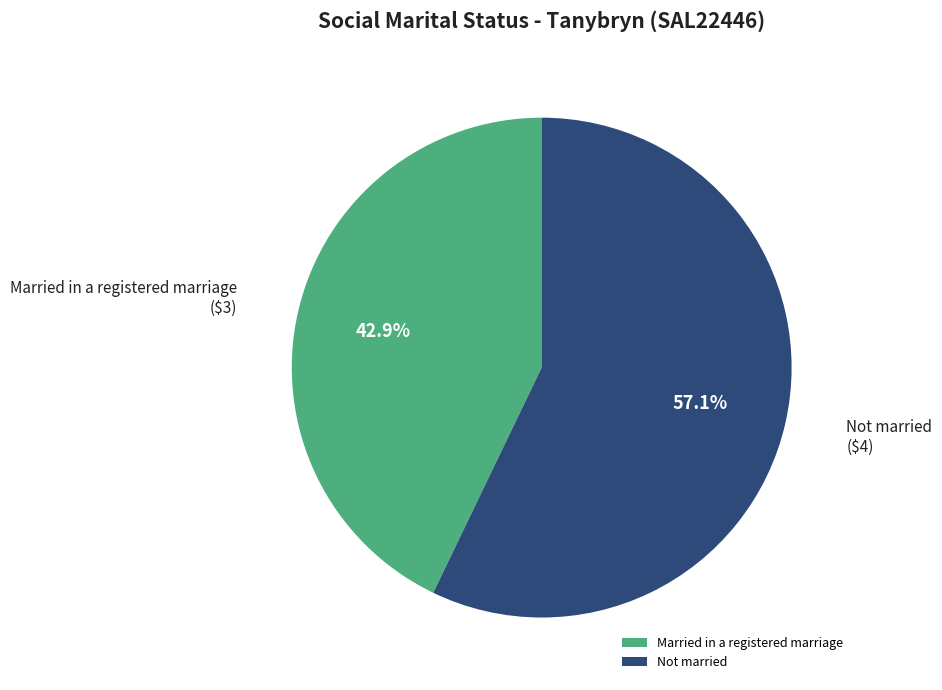

Which category has the smallest portion of the pie?

Married in a registered marriage